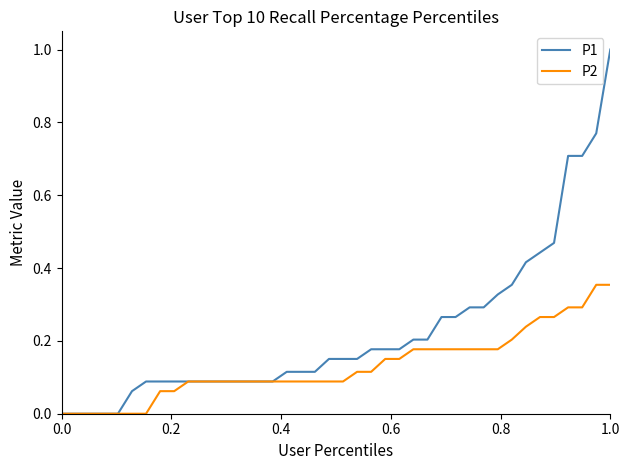

Which series has the largest total across all categories?

P1